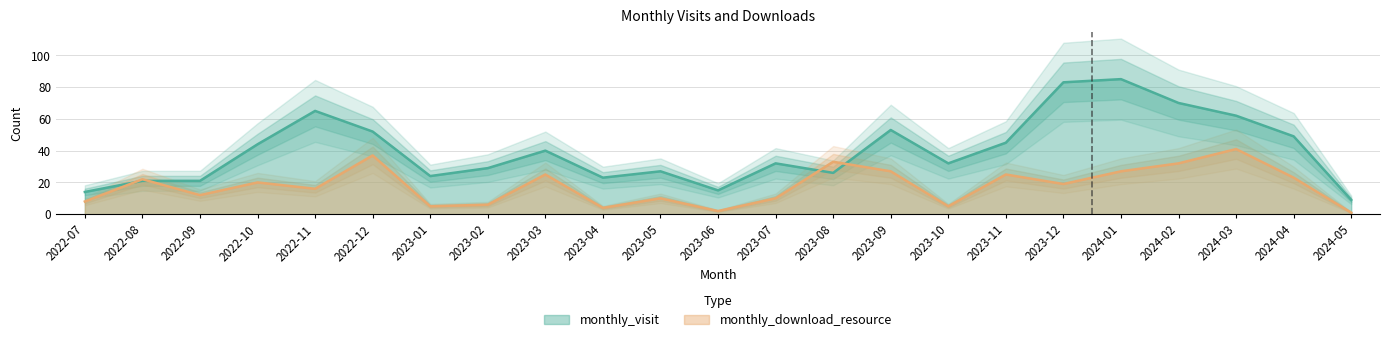

How many values in the monthly_download_resource series exceed 19?

11